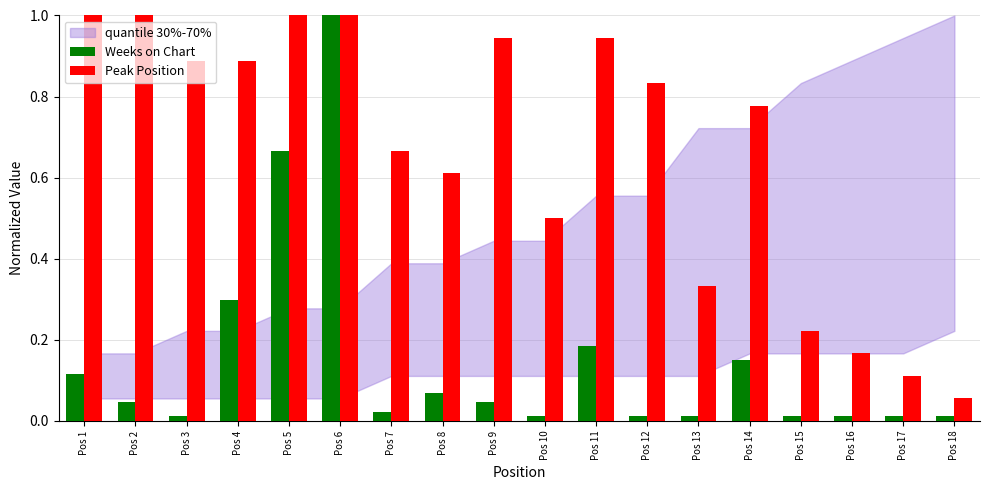

Does the chart contain any negative values?

No